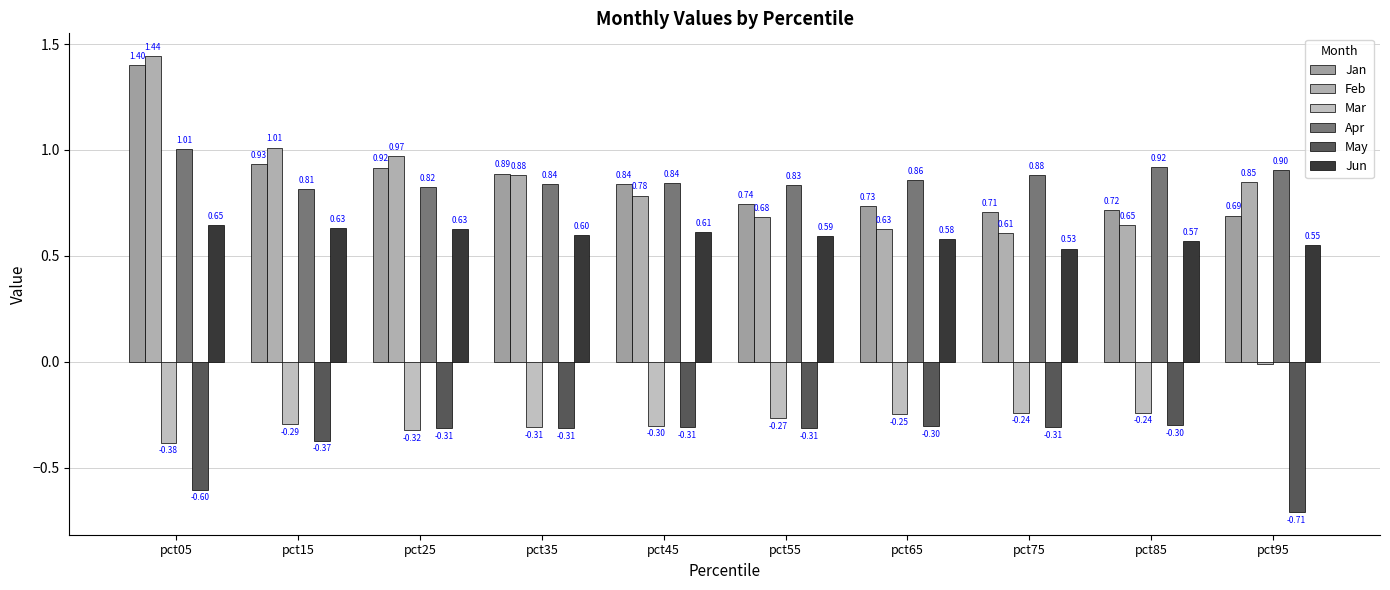

At which category is the sum across all series the highest?

pct05